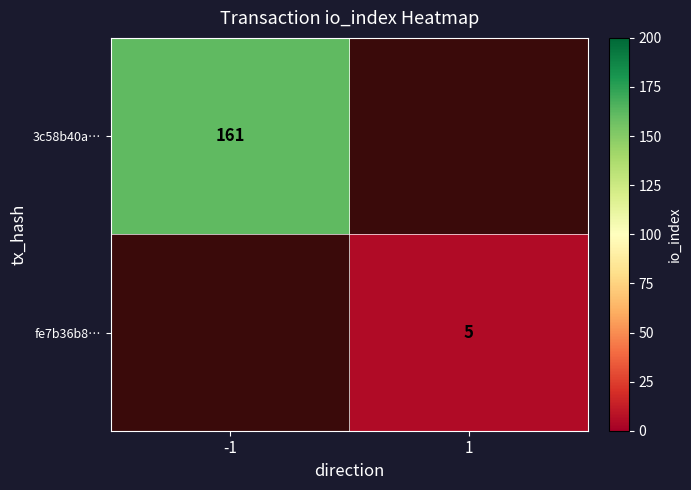

Is the value of fe7b36b8… at 1 greater than the value of 3c58b40a… at -1?

No